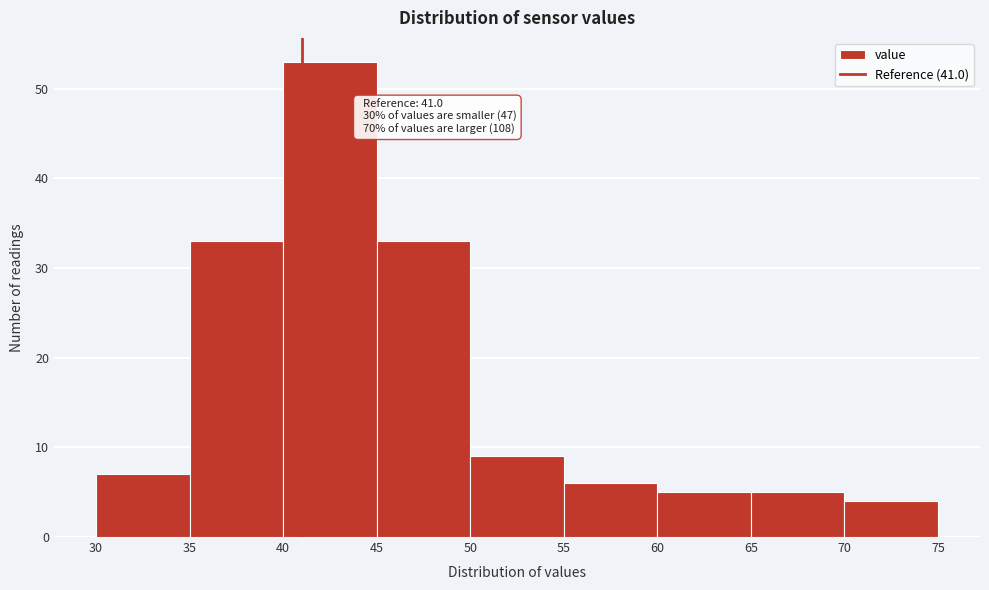

Which range on the x-axis has the tallest bar?

40 to 45